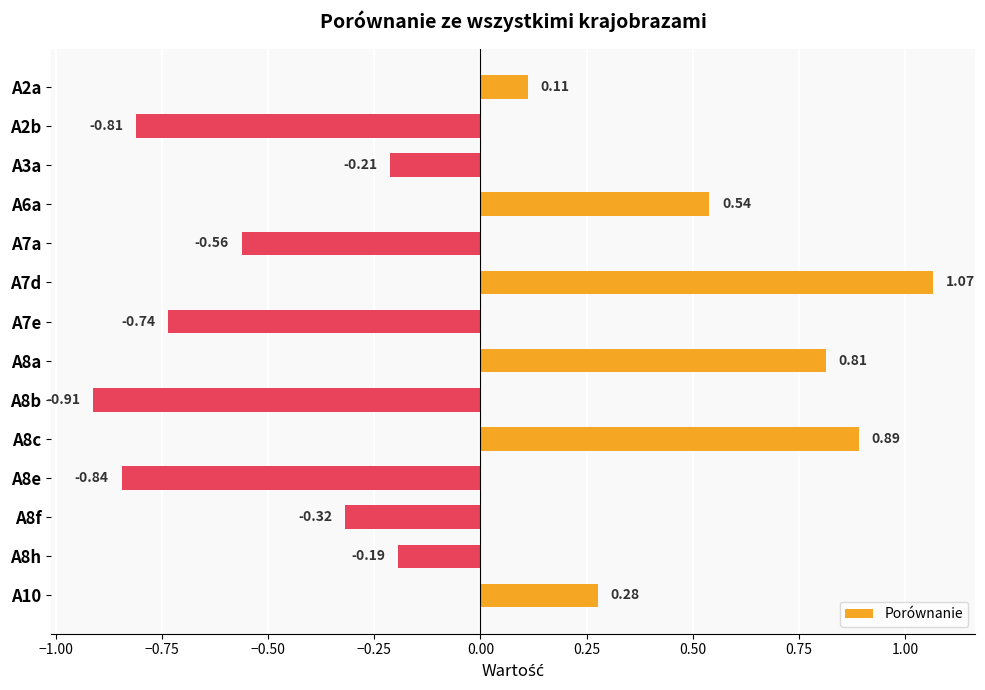

Which has a higher value, A8c or A7d?

A7d